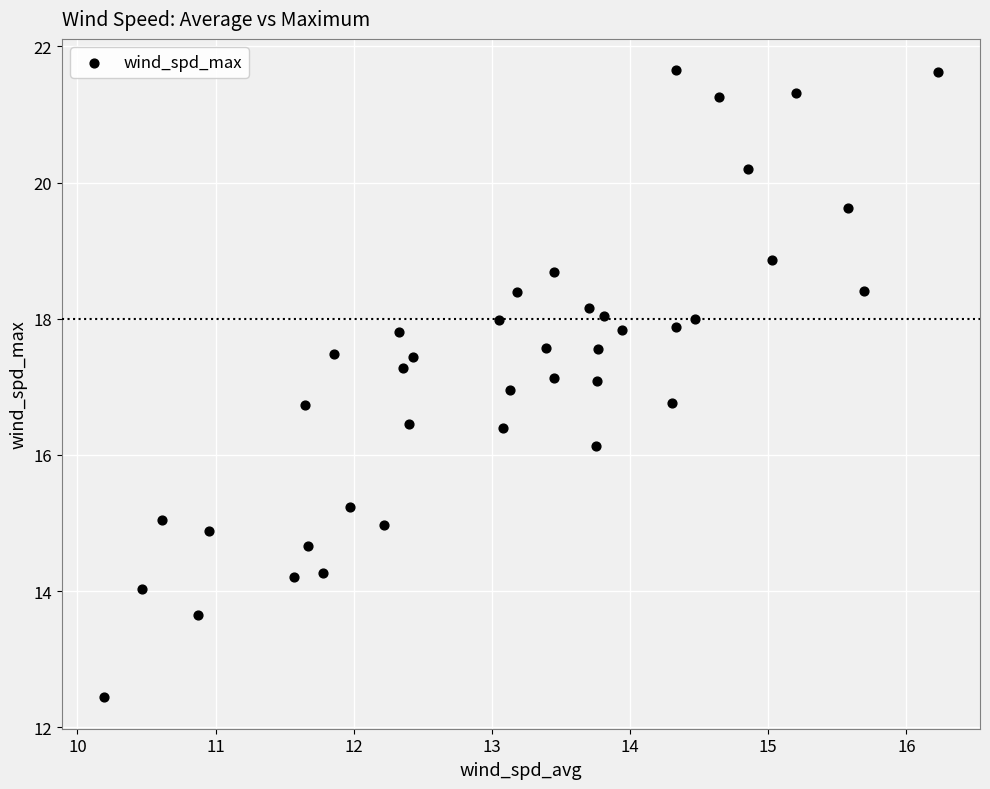

What is the range of Y values (max minus min)?

9.2